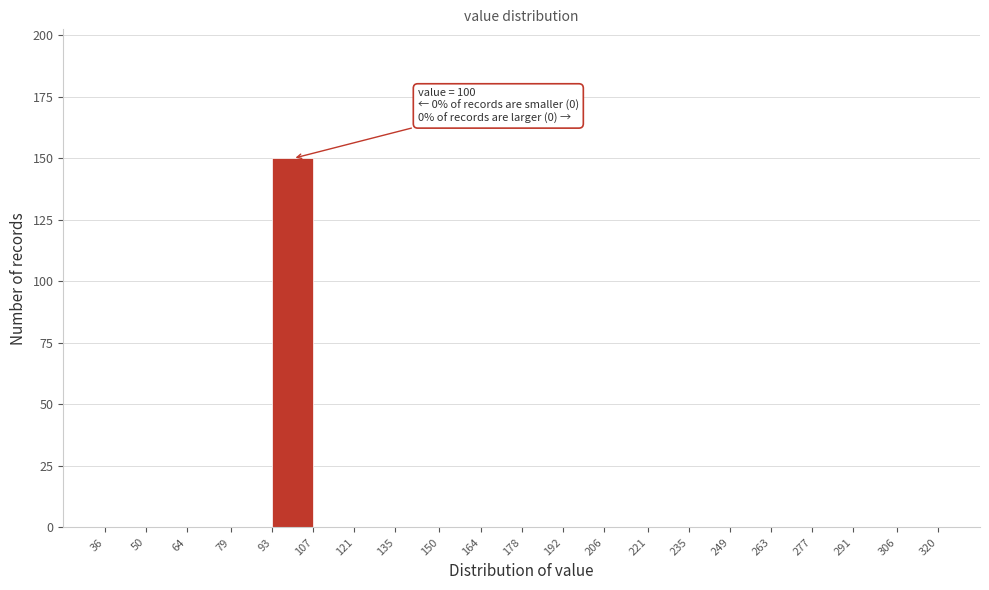

Which range on the x-axis has the tallest bar?

93 to 107